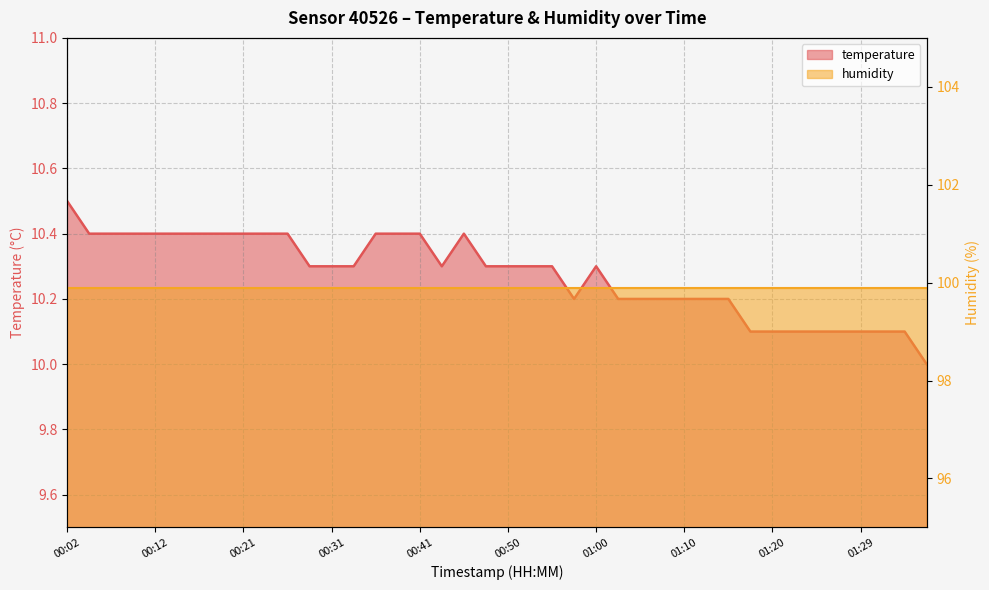

True or false: the data has more than 1 interior local peaks.

True